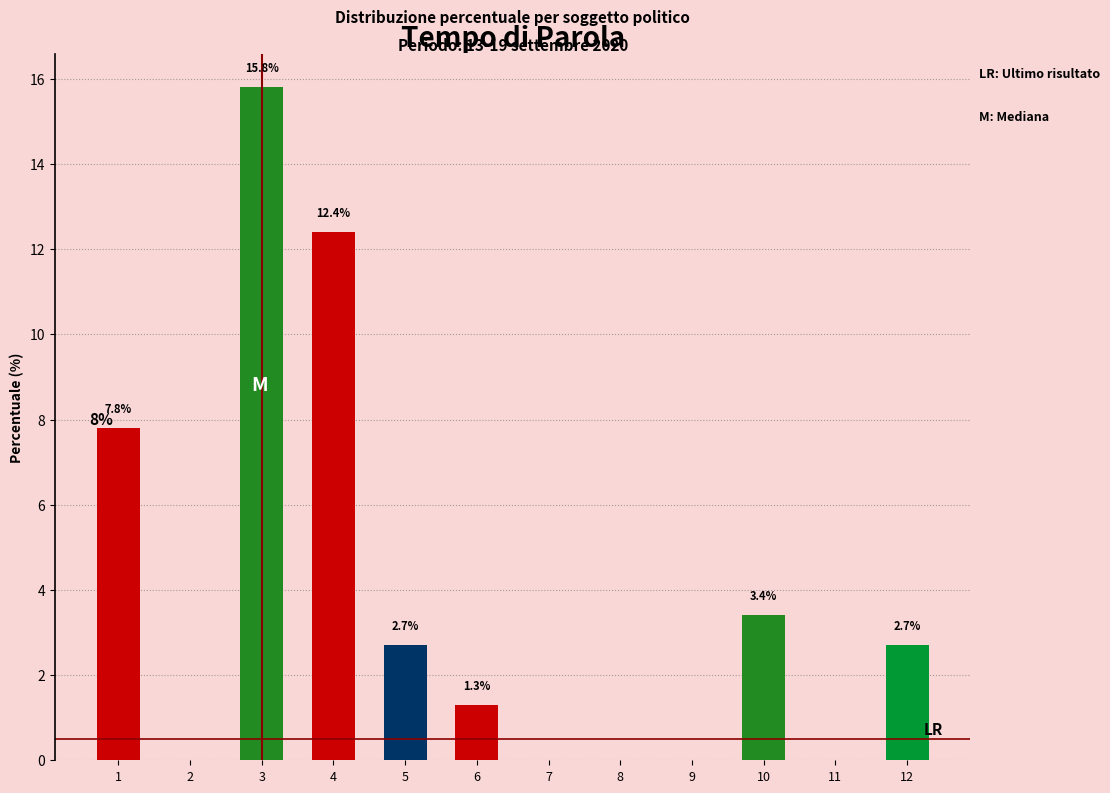

Reading left to right, what are all the values shown in this chart?

1=7.8	2=0.0	3=15.8	4=12.4	5=2.7	6=1.3	7=0.0	8=0.0	9=0.0	10=3.4	11=0.0	12=2.7